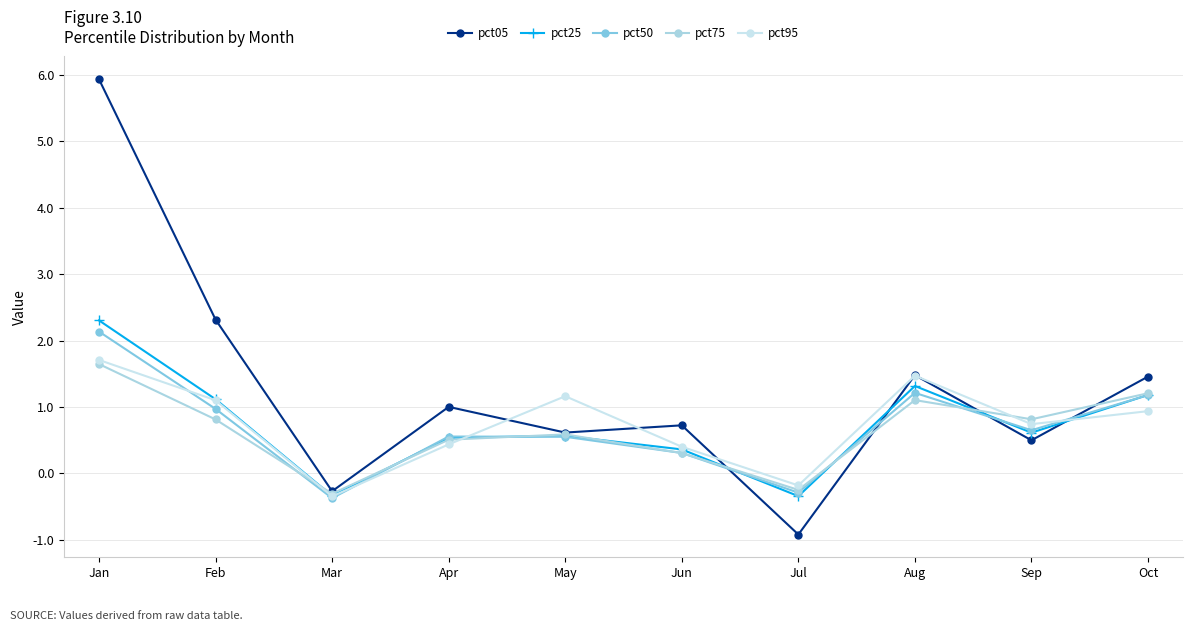

Which series has the largest range (max minus min)?

pct05